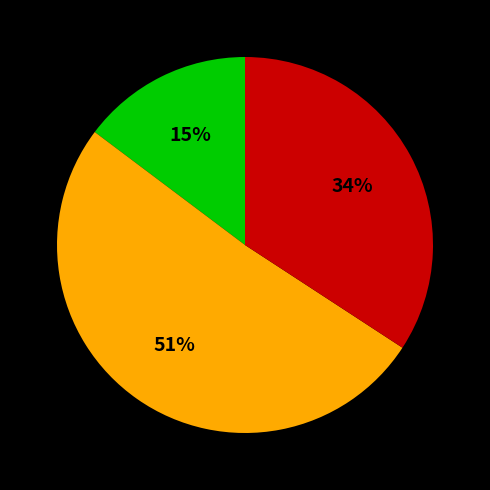

Does any single category account for the majority?

Yes